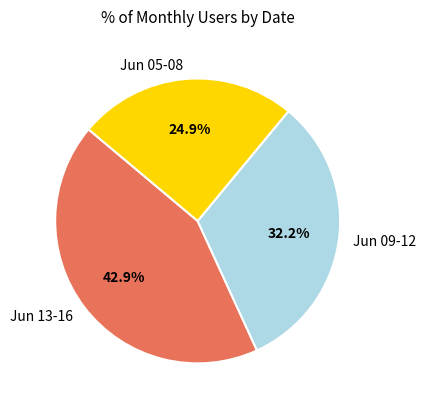

To the nearest percent, what is the average slice percentage?

33%